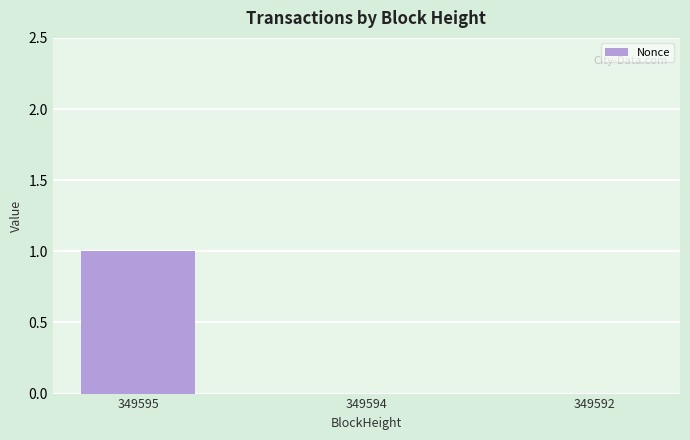

What is the maximum value shown in the chart?

1